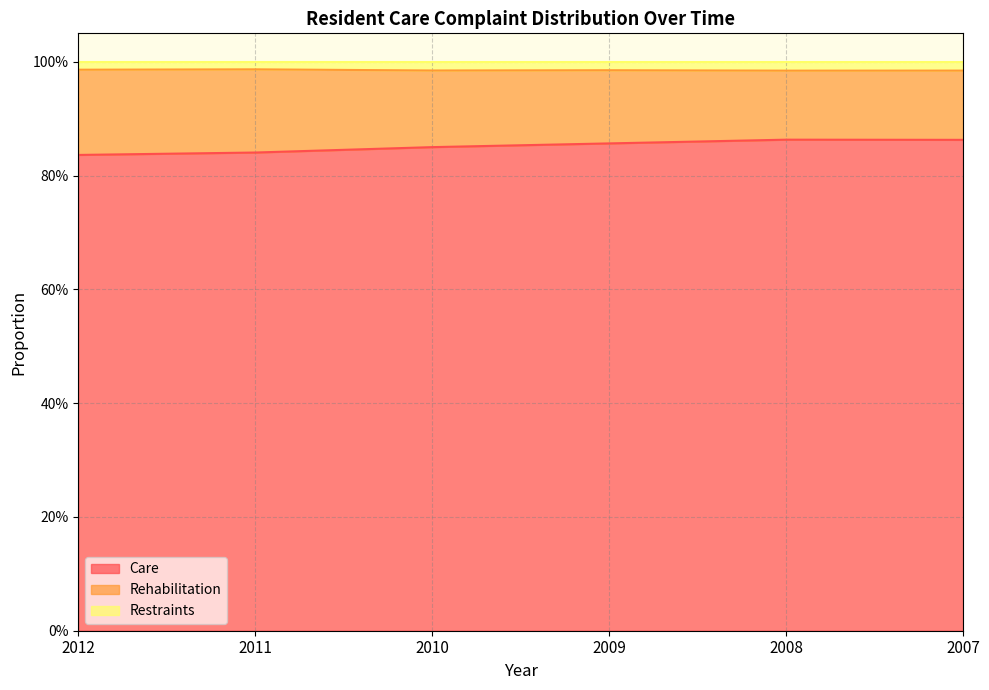

True or false: Care and Restraints cross at least once.

False